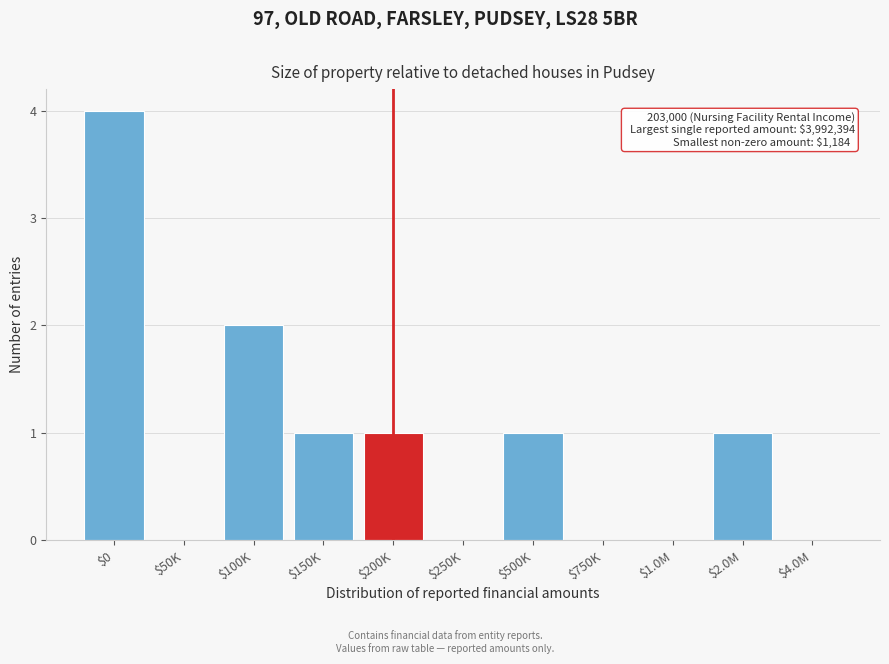

What is the sum of all values?

10